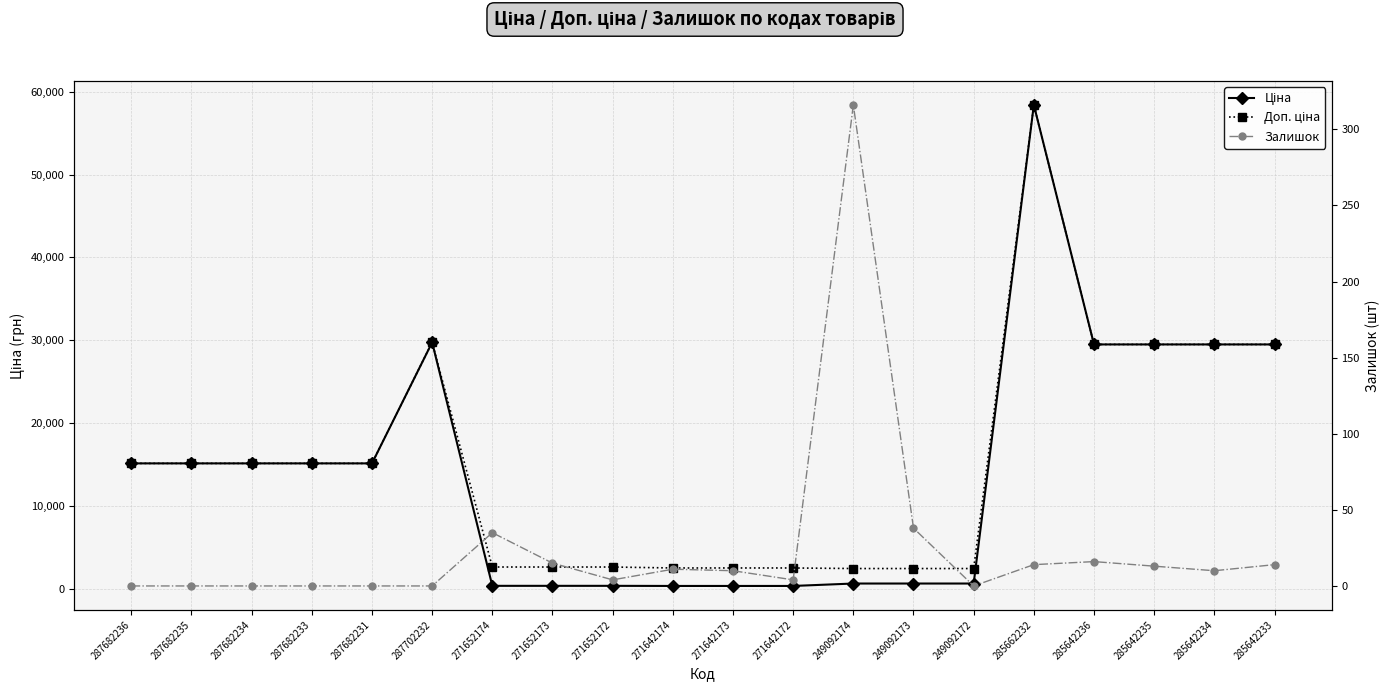

In Залишок, how many points are lower than both neighbors (excluding endpoints)?

4